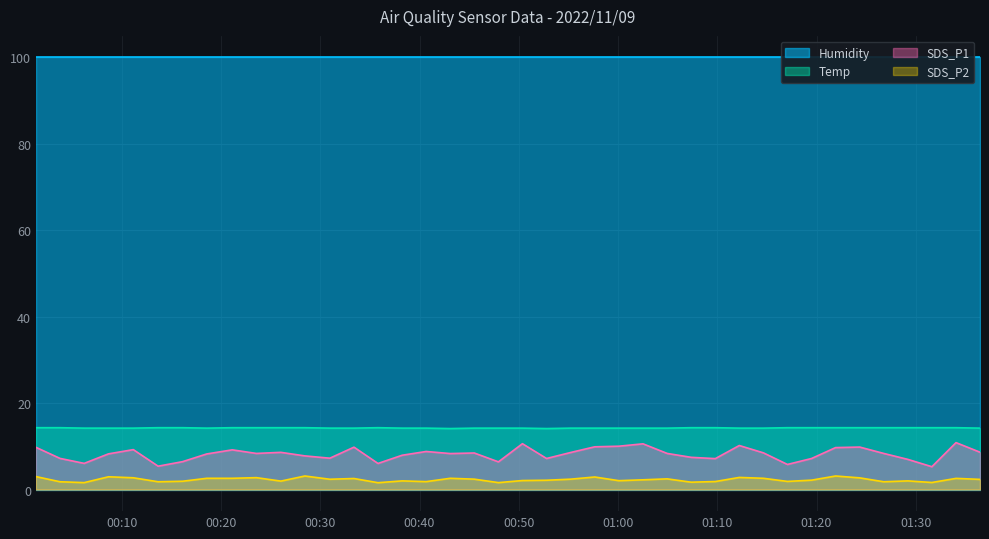

What is the label of the 26th point from the right?

2022/11/09 00:35:49